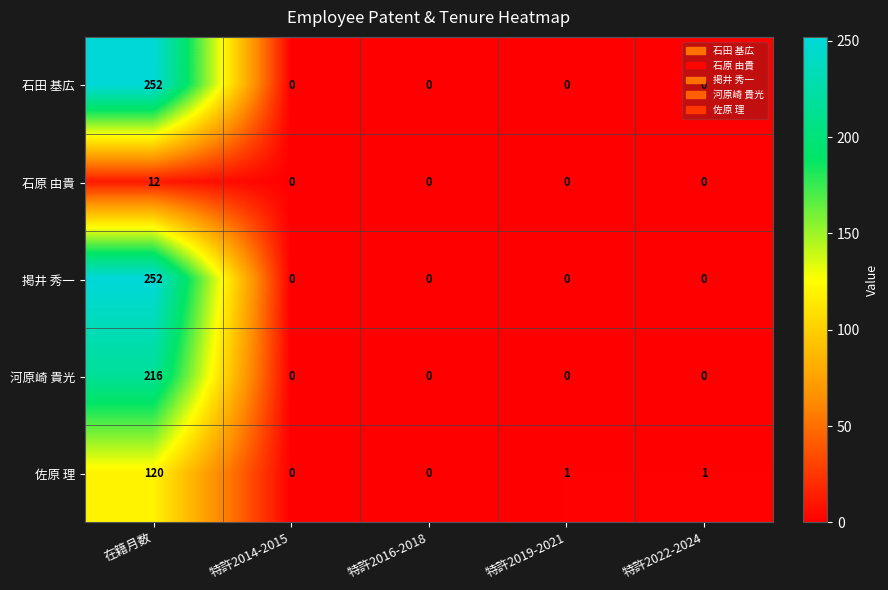

At how many categories does at least one series exceed 225?

1